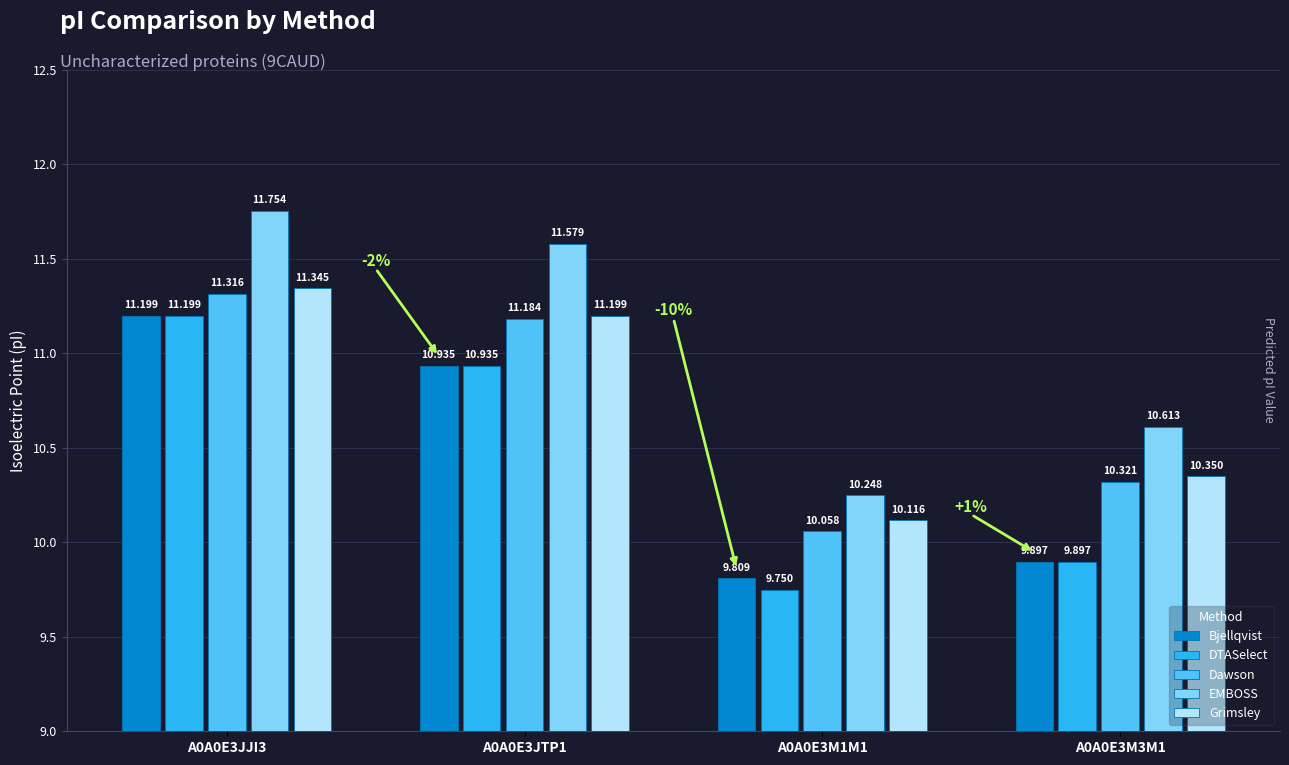

What is the maximum value shown in the chart?

11.8